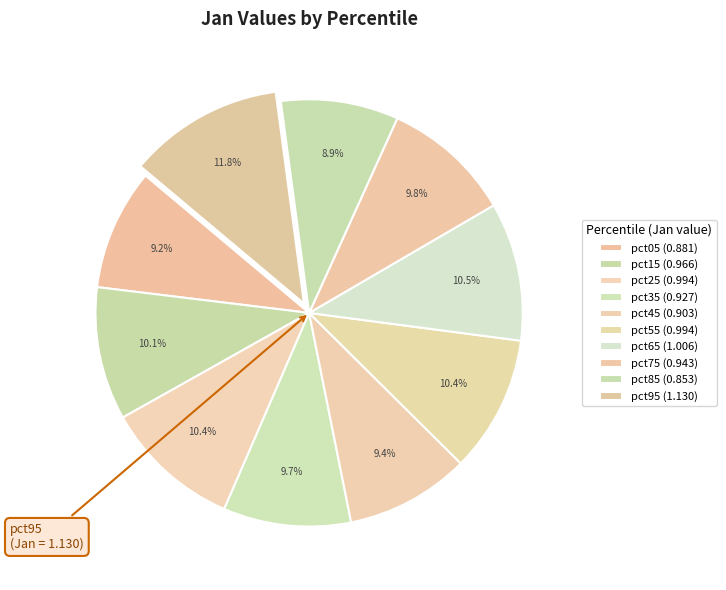

How many segments does this pie chart have?

10